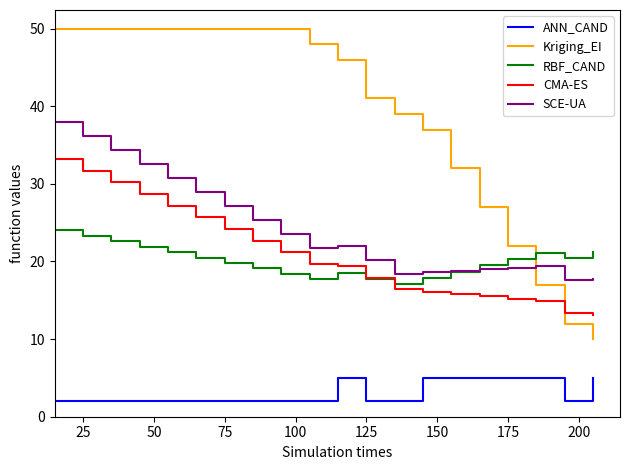

Rank the series by their maximum value, from highest to lowest.

Kriging_EI, SCE-UA, CMA-ES, RBF_CAND, ANN_CAND